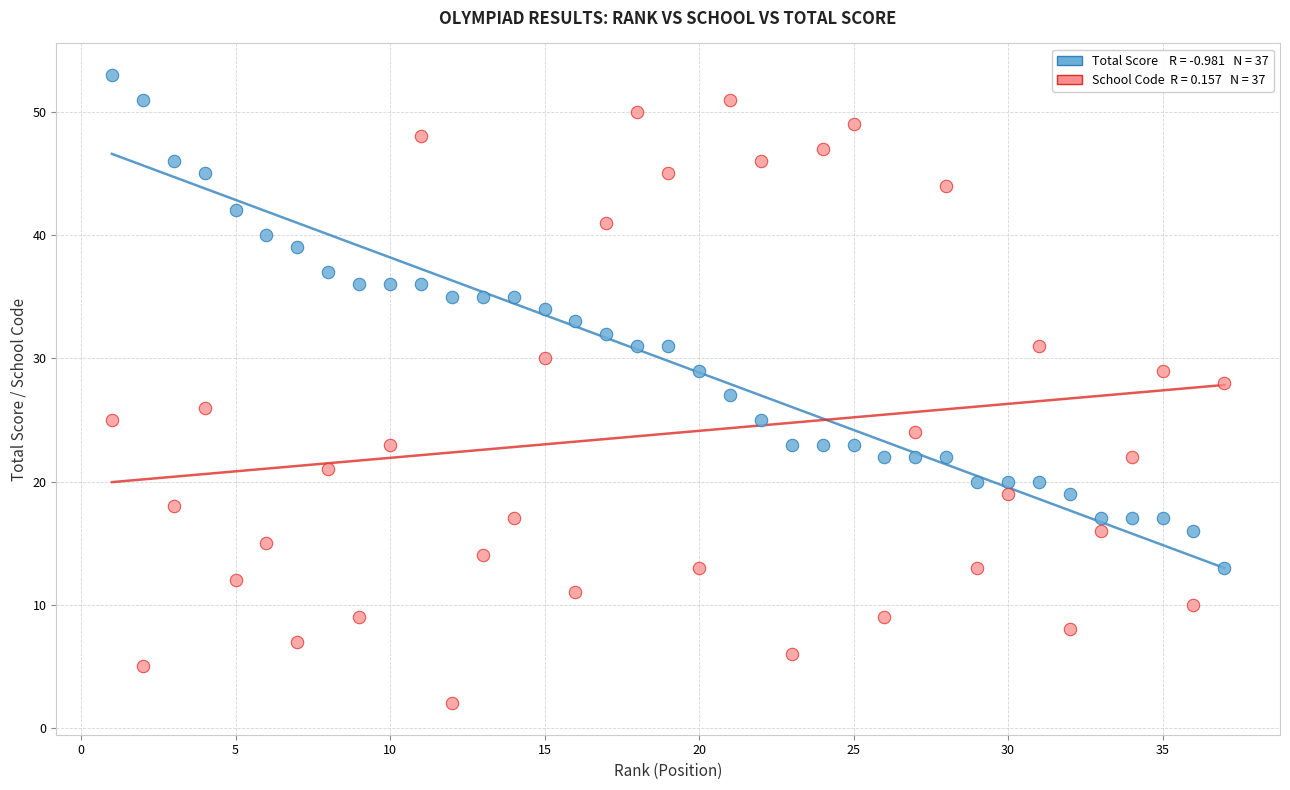

Across all data points, what is the range of X values (max minus min)?

36